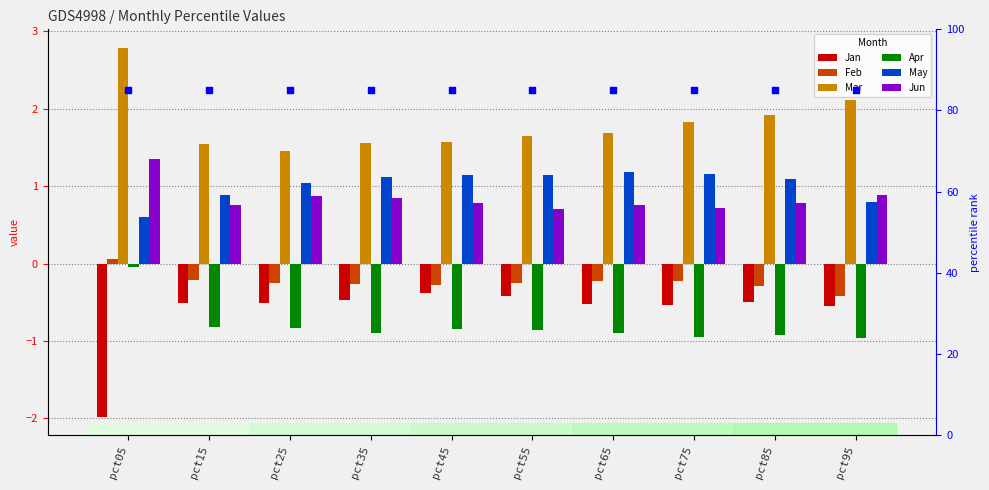

Which series reaches the maximum Y coordinate?

Mar